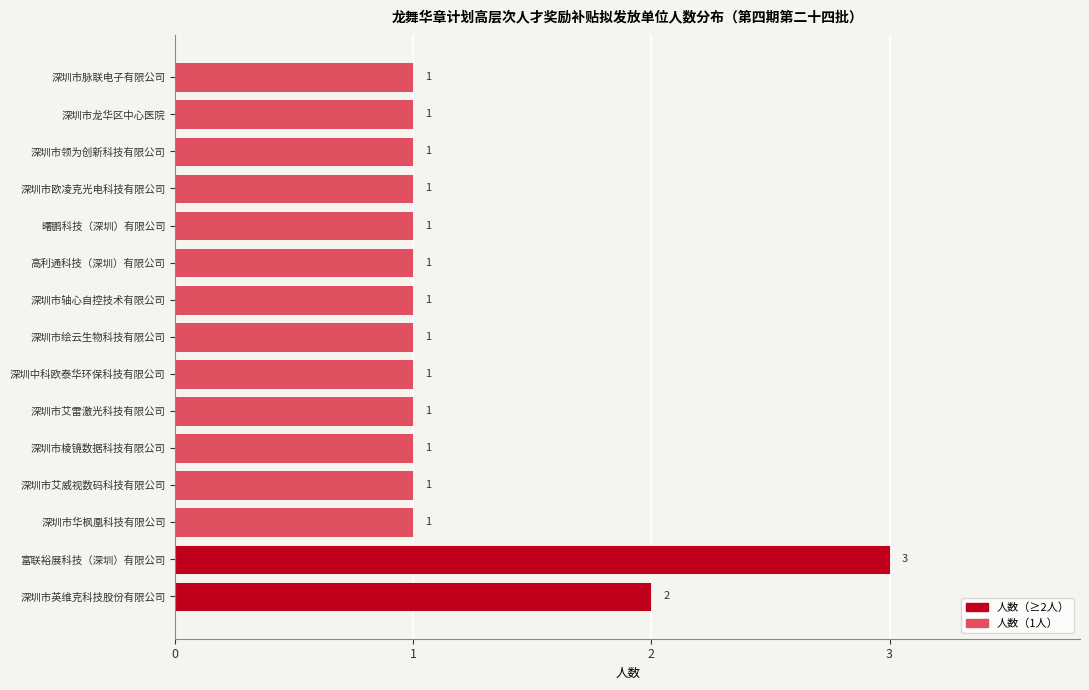

At which label is the value closest to 2?

深圳市英维克科技股份有限公司